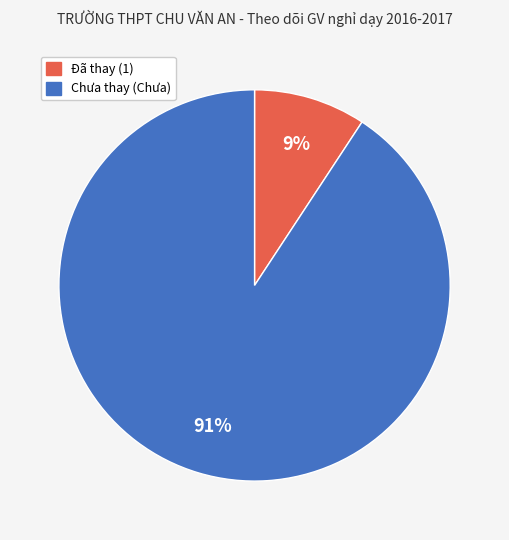

Is there any slice that represents more than half of the pie?

Yes